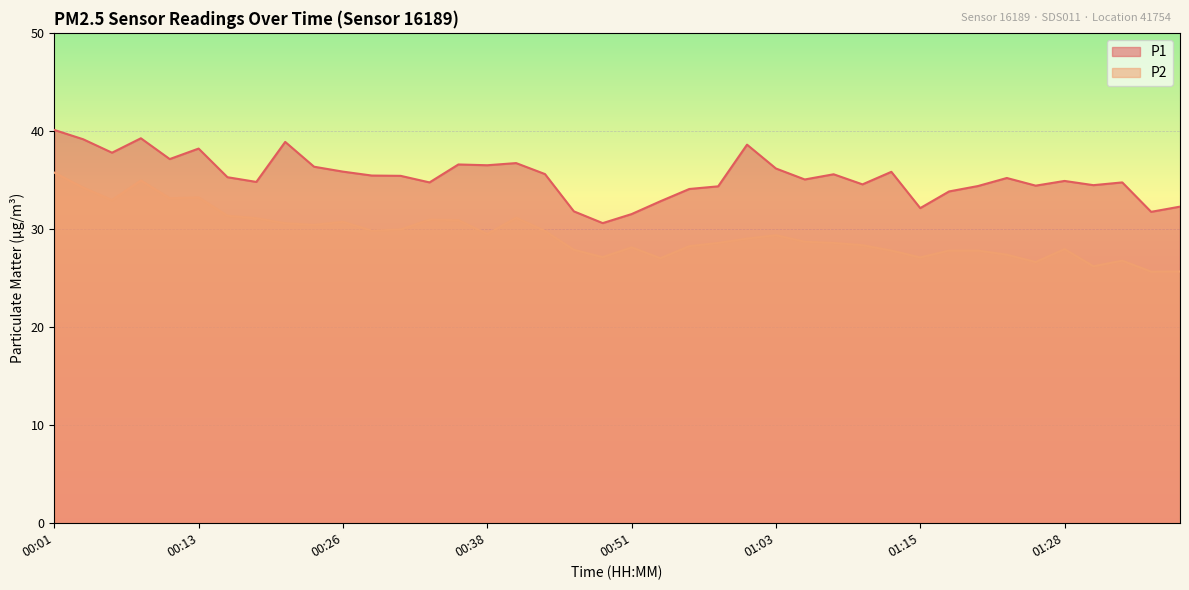

What is the label of the 33rd point from the left?

01:20